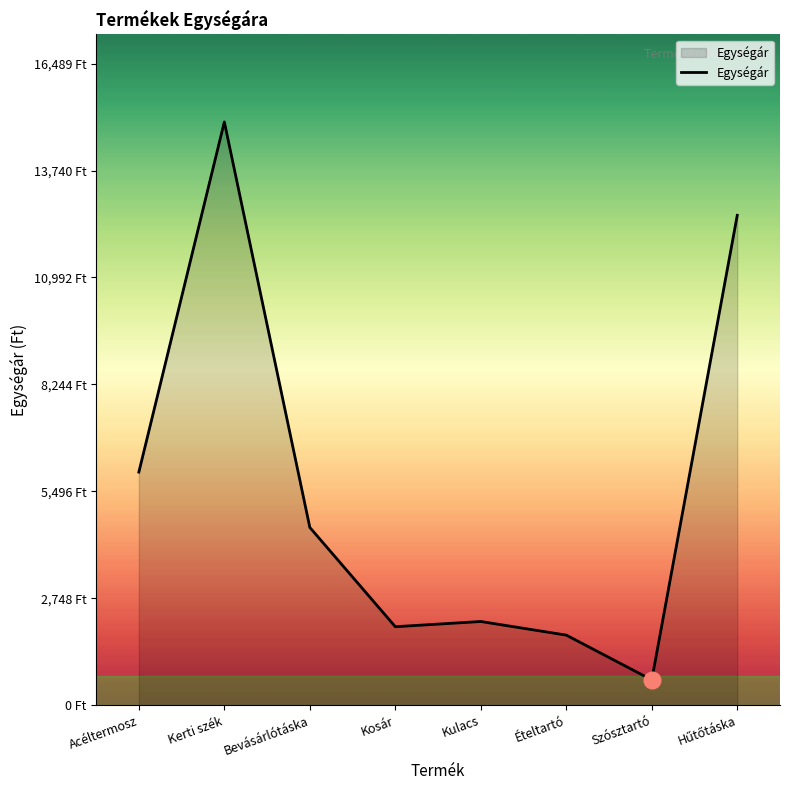

Does the chart display data point markers on the line(s)?

No